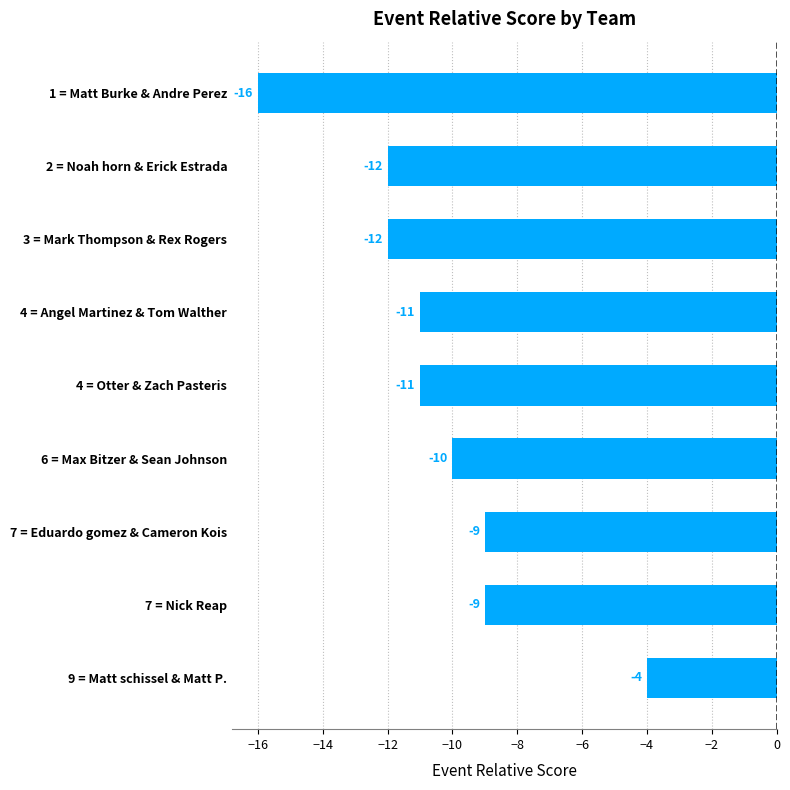

Where is the data nearest to the value -10?

6 = Max Bitzer & Sean Johnson